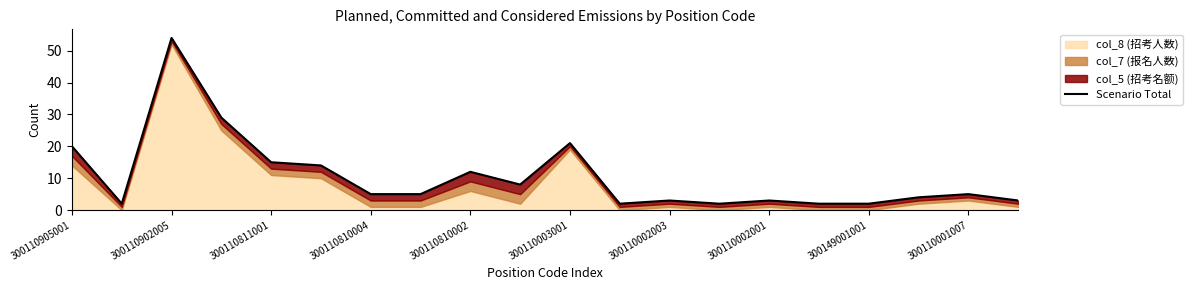

Is it true that the value at 300110002003 is 3?

True